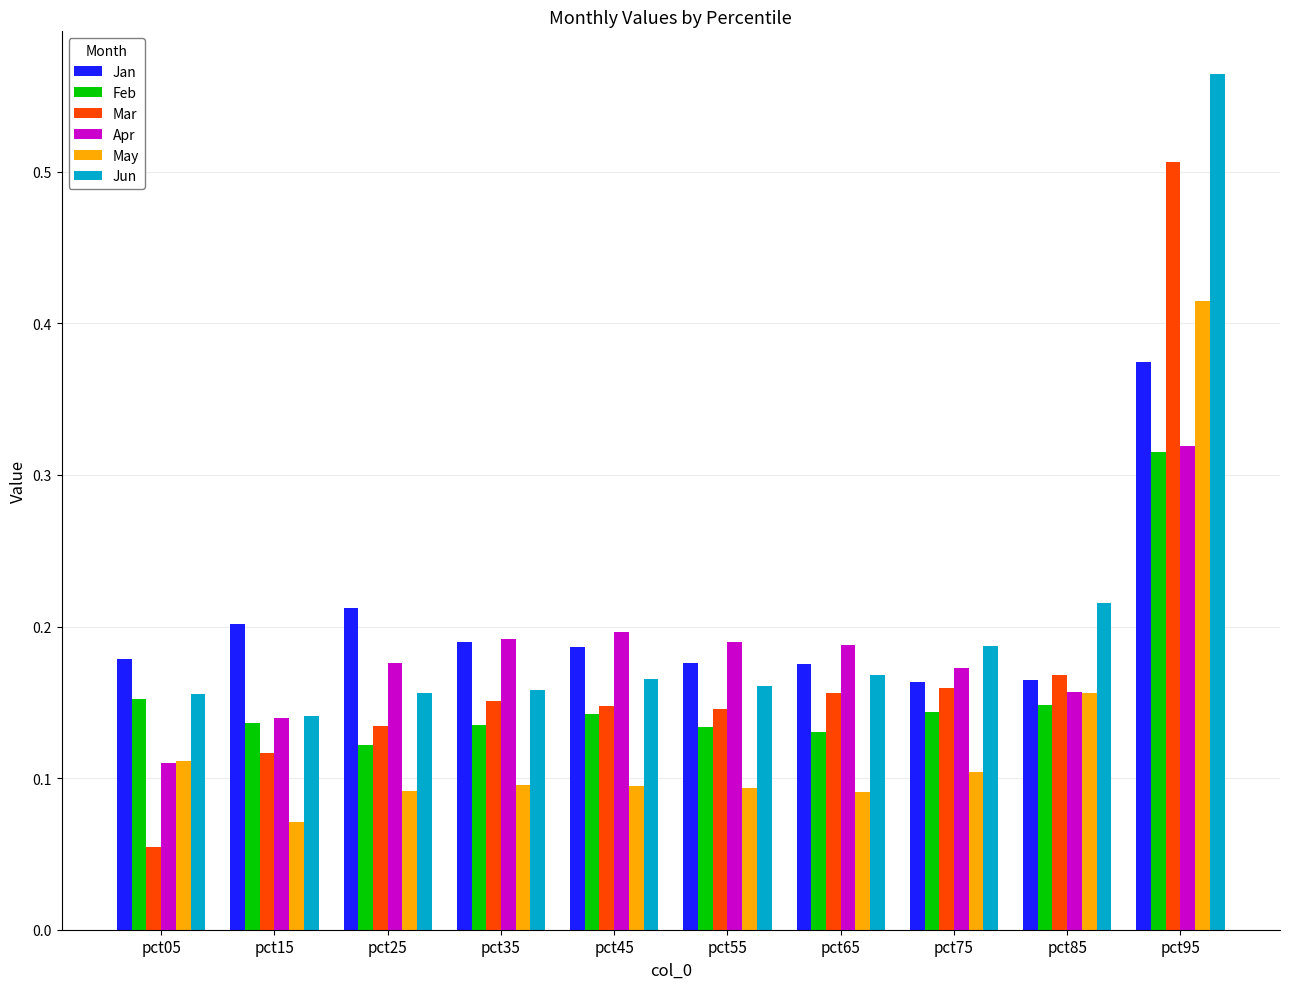

What is the total value across all series at pct95?

2.5